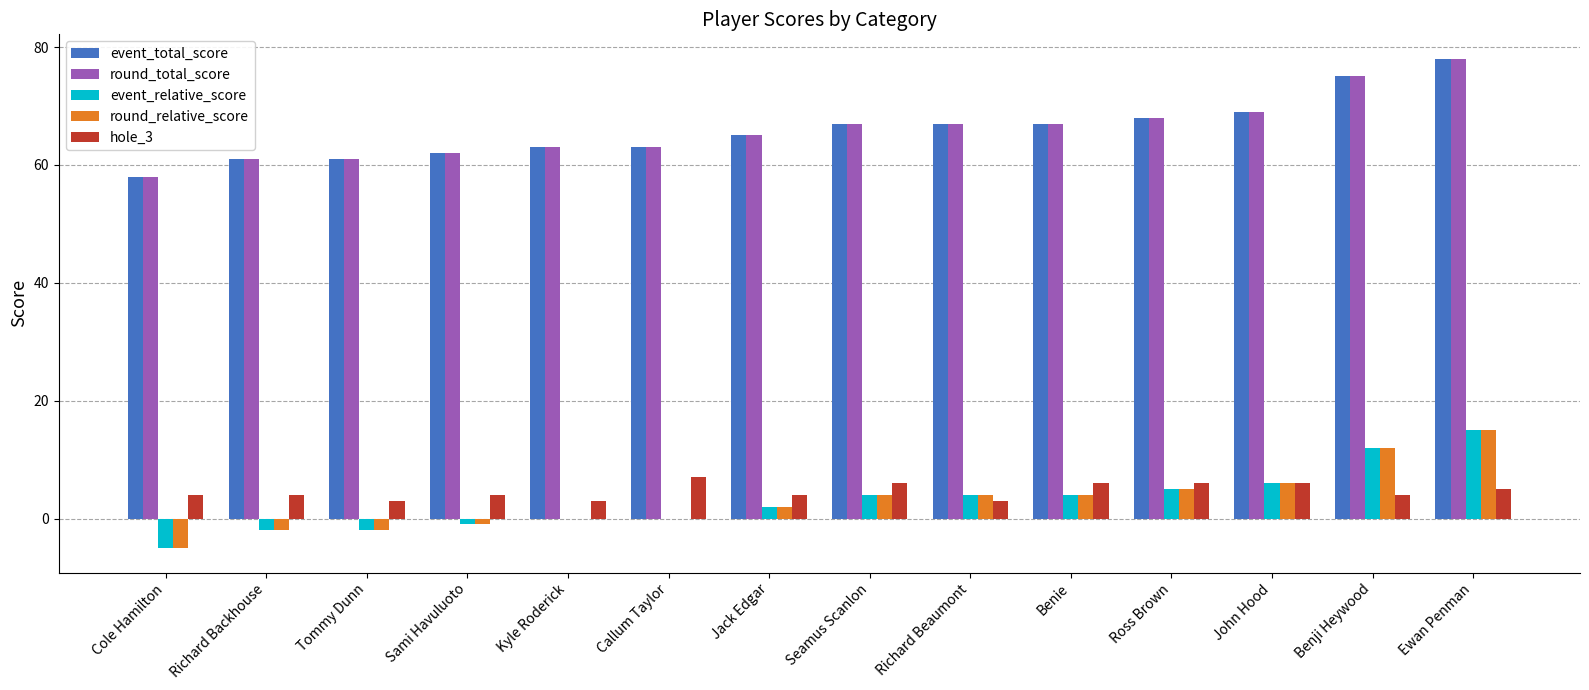

Is the value of round_relative_score at Tommy Dunn greater than the value of hole_3 at Benji Heywood?

No